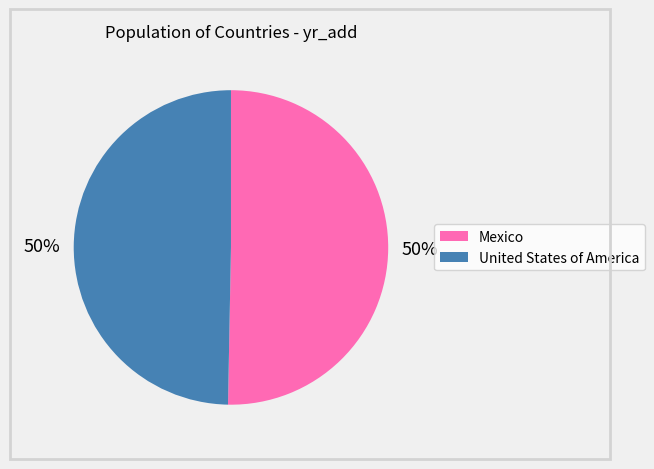

True or false: Mexico accounts for 50% of the total.

True